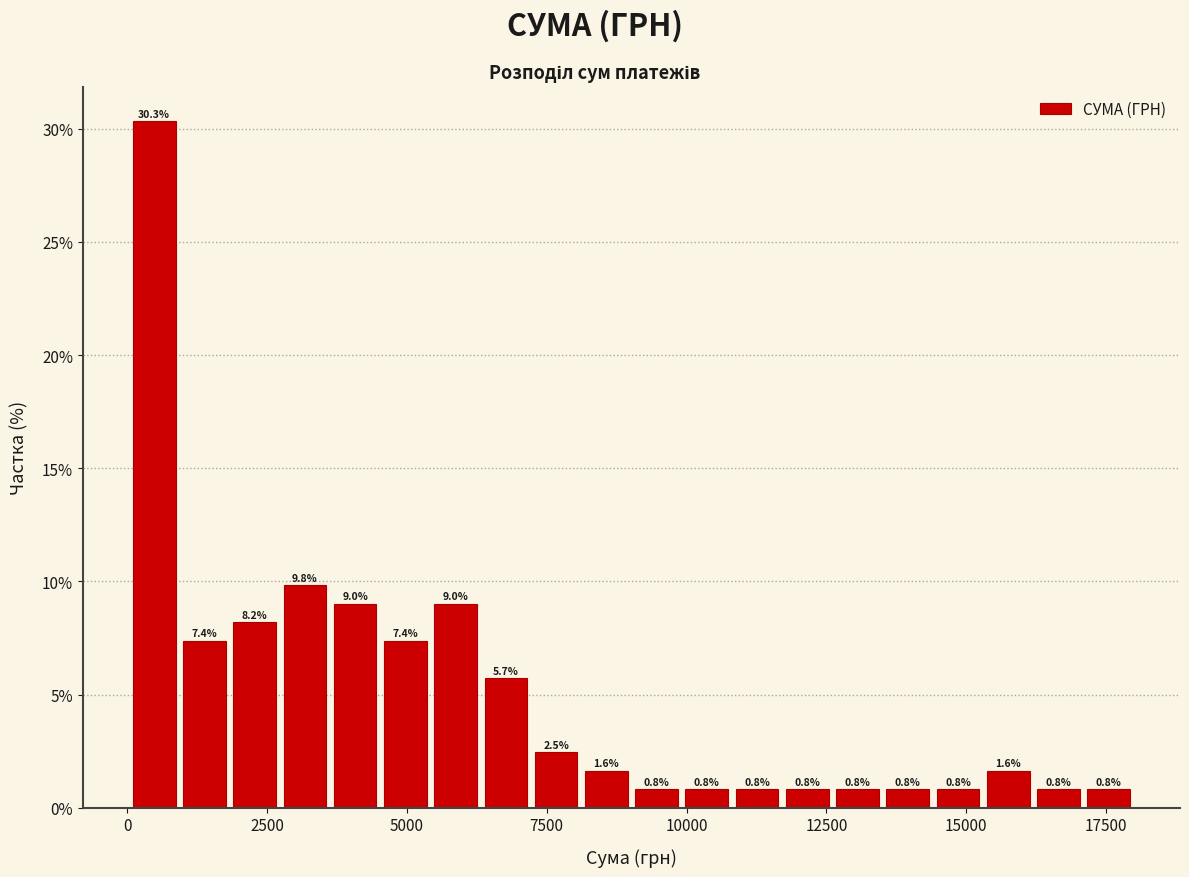

Read against the x-axis, roughly where is the centre of the tallest bar?

500